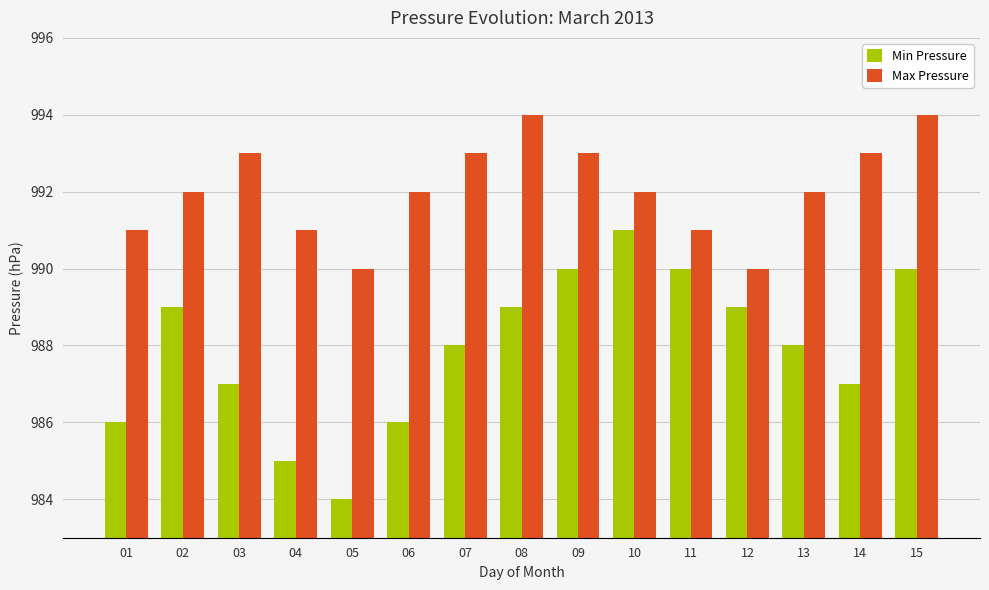

Rank the series at 06 from lowest to highest value.

Min Pressure, Max Pressure